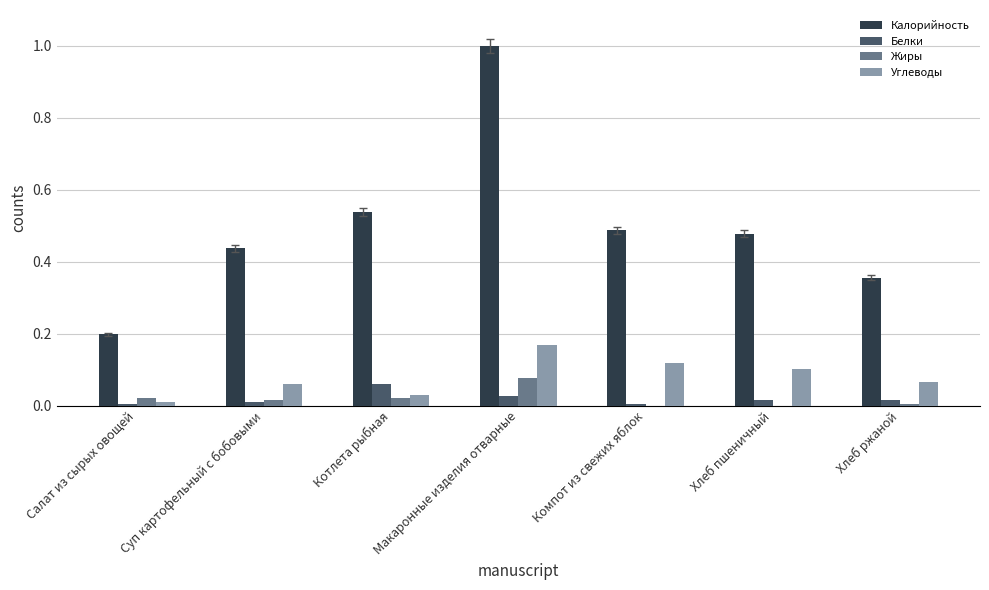

Are the bars horizontal?

No